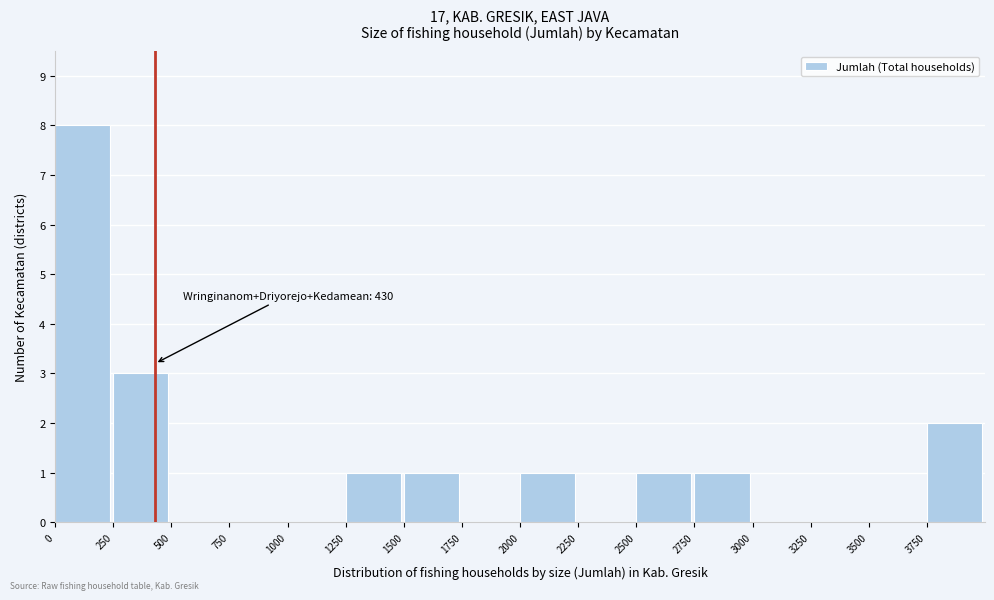

Over which range of the x-axis is the bar tallest?

0 to 250